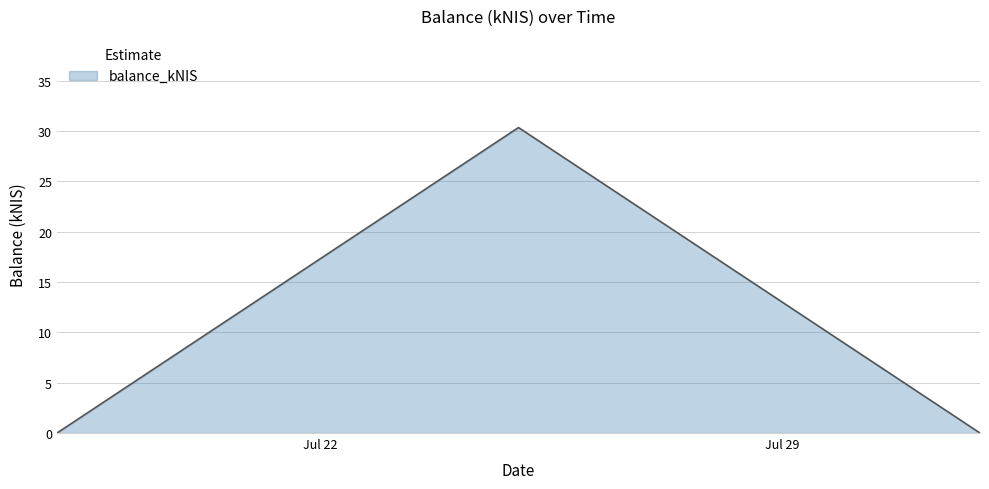

What is the difference between the maximum and minimum values?

30.4